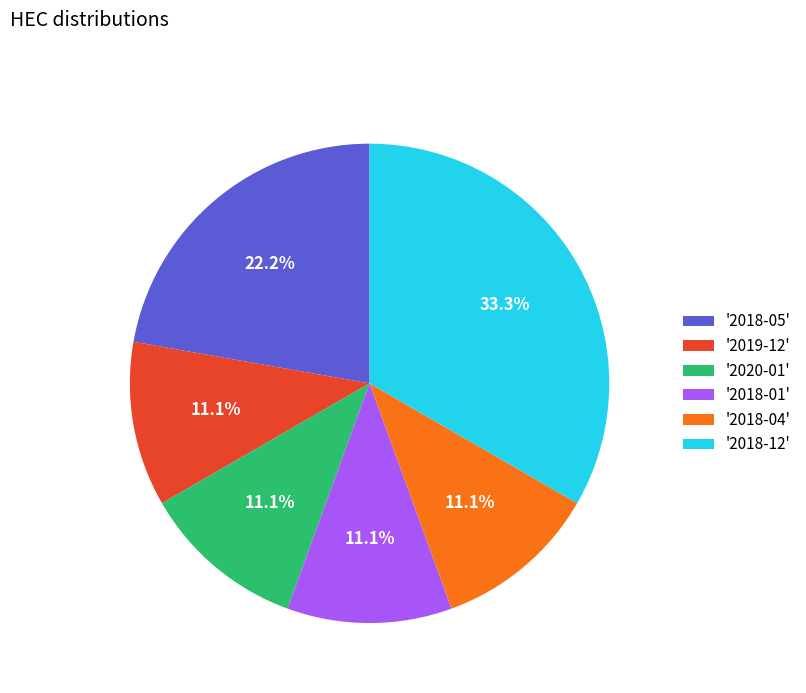

What is the ratio of the value at '2018-04' to the value at '2018-01'?

1.0